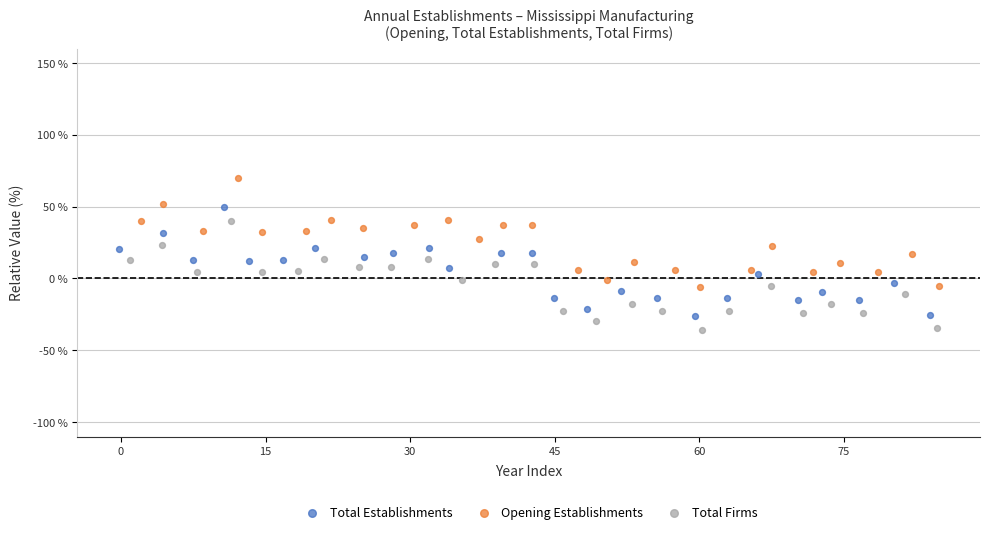

Which series contains the highest Y value?

Opening Establishments